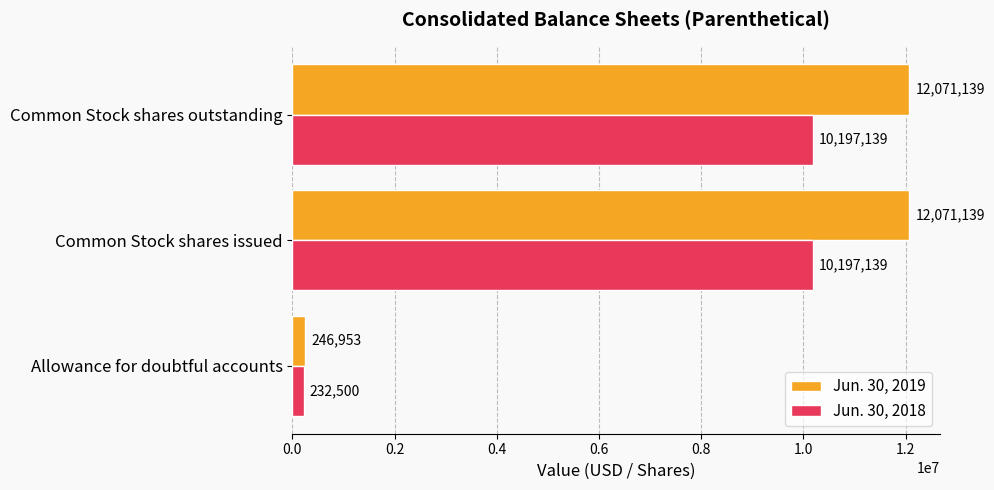

List the series in order of their peak value, lowest first.

Jun. 30, 2018, Jun. 30, 2019